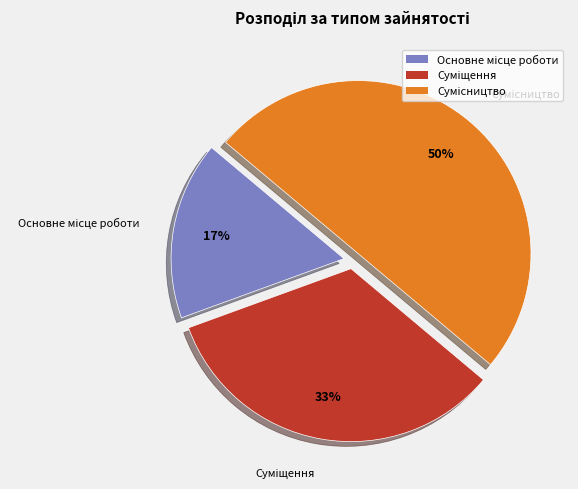

To the nearest percent, what is the average slice percentage?

33%